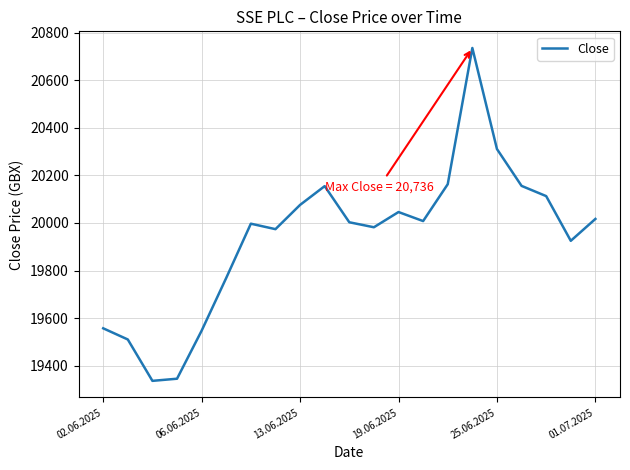

What is the difference between the maximum and minimum values?

1400